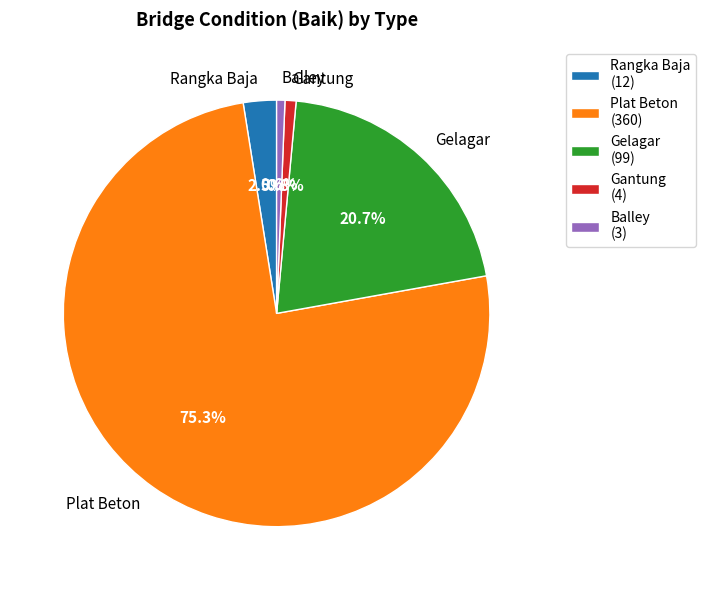

Which has a higher value, Balley or Plat Beton?

Plat Beton